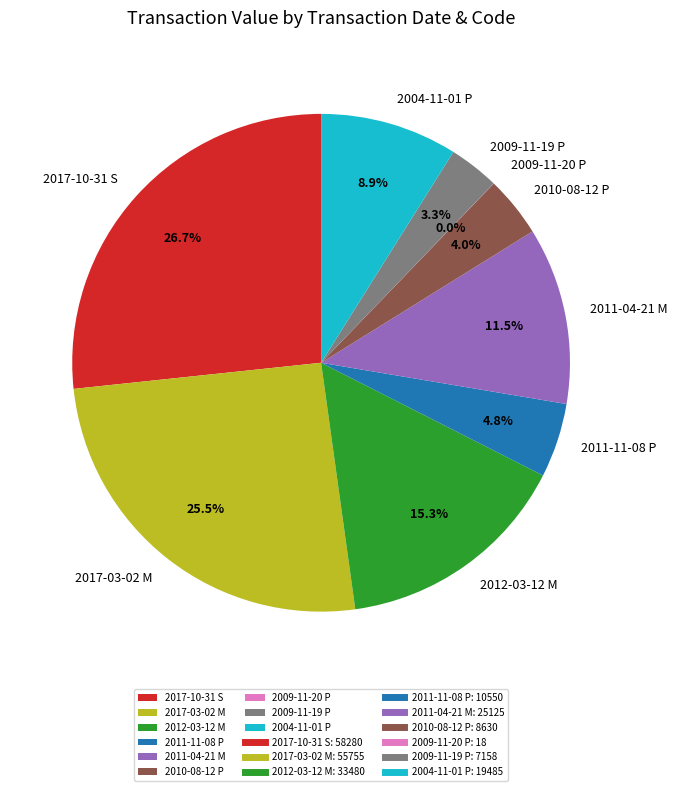

Which slice is the largest?

2017-10-31 S